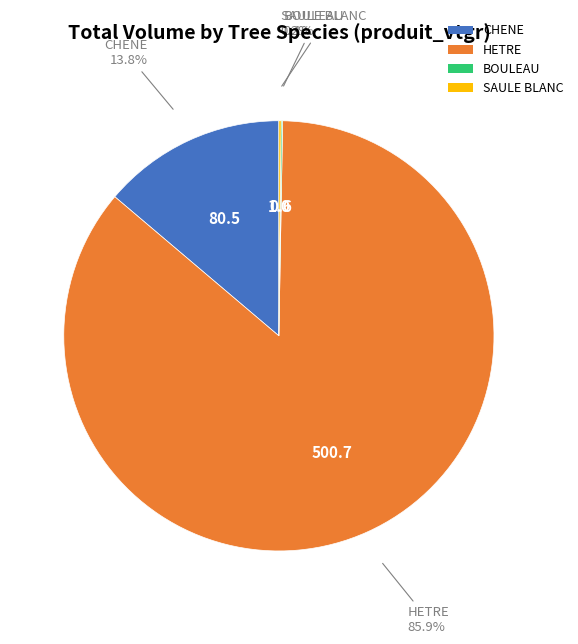

Does any single category account for the majority?

Yes